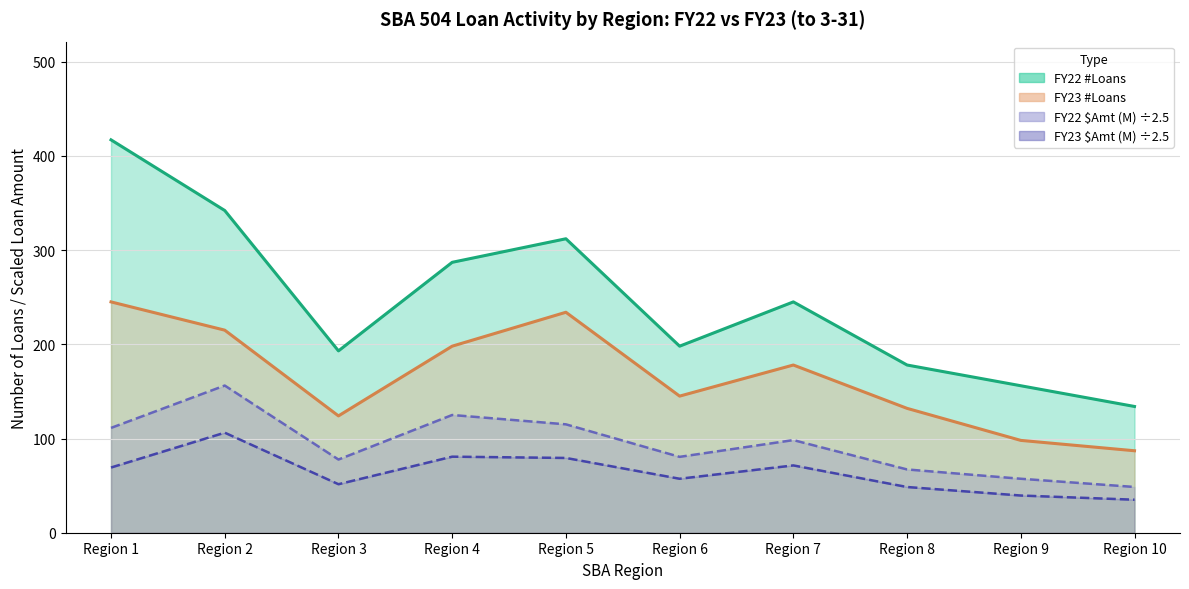

What is the difference between the FY23 #Loans values at Region 9 and Region 6?

47.0